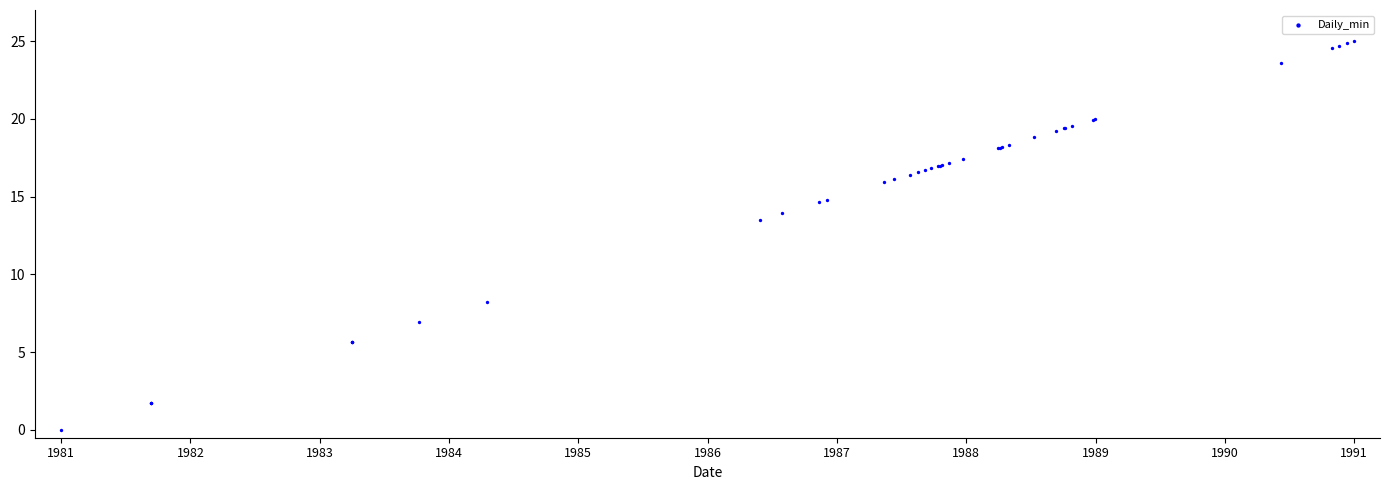

What Y value in the scatter plot is closest to 12?

13.5